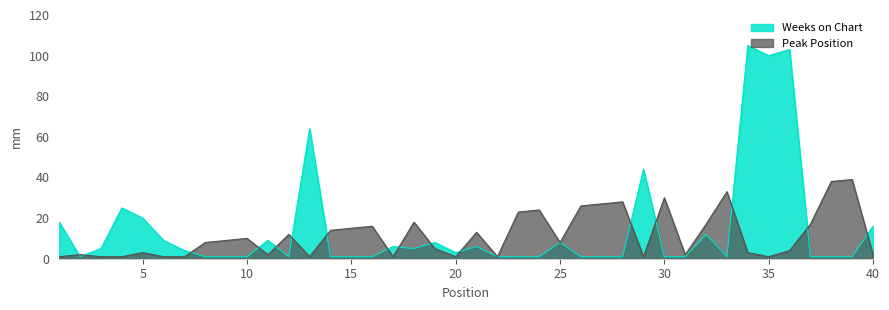

Which series has the largest total across all categories?

Weeks on Chart